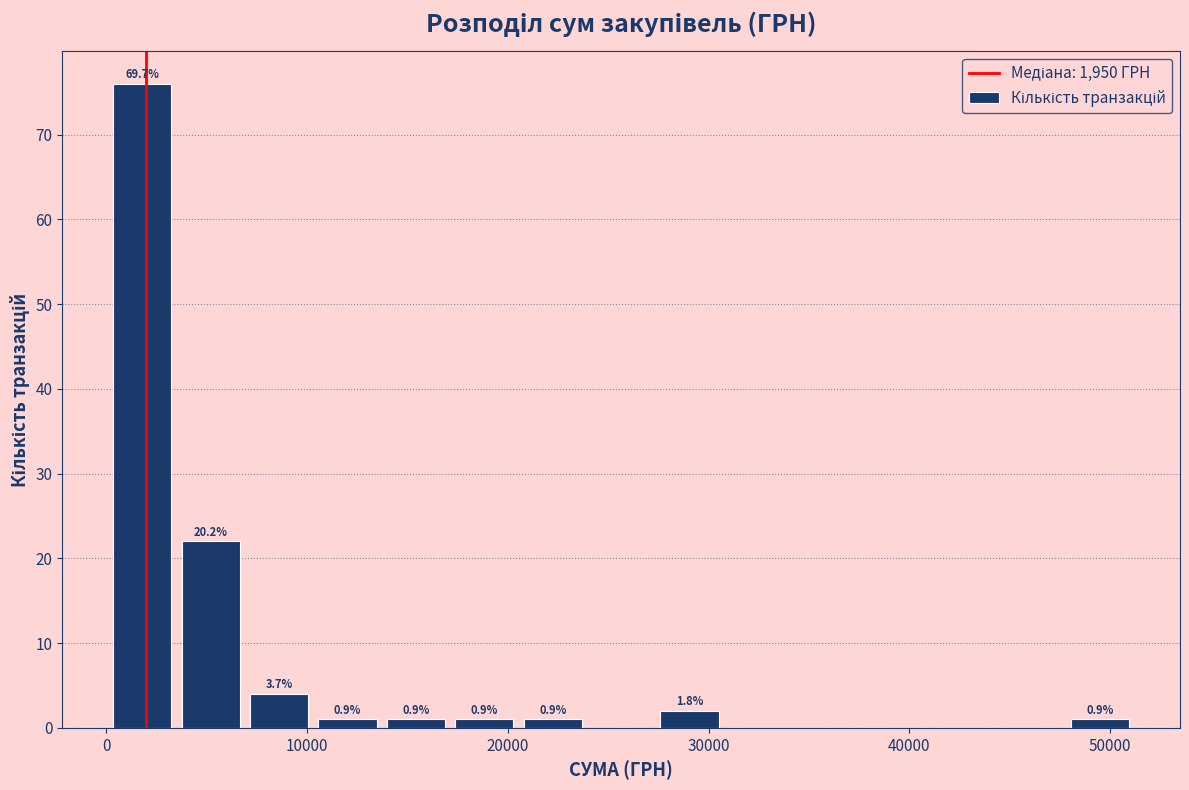

Around what value on the x-axis is the tallest bar? Give the approximate position of its centre, as read against the axis.

2000